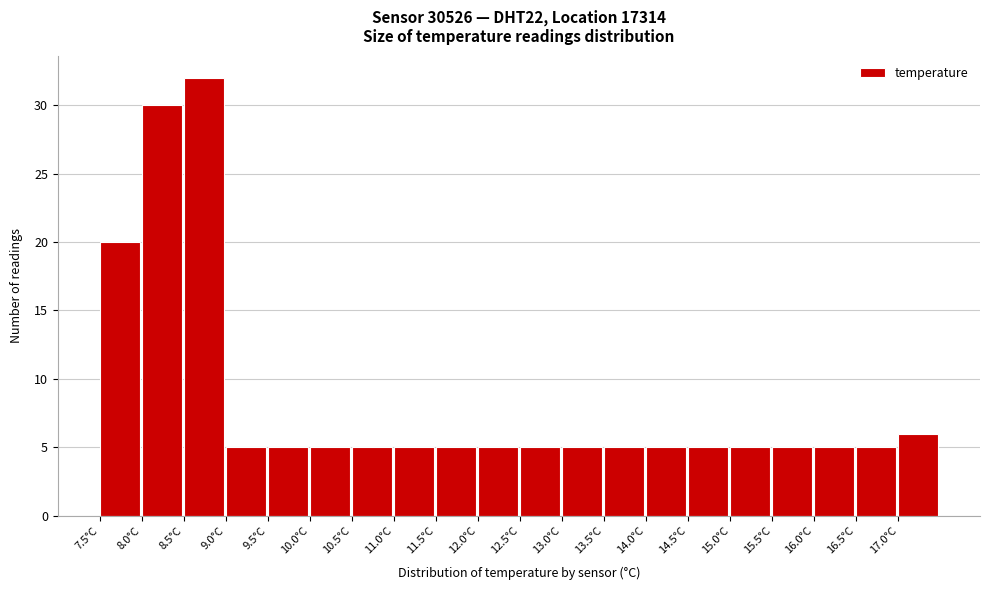

Reading left to right, list every bar in this chart as the range it spans on the x-axis followed by its height. The values are not printed on the chart, so give them approximately, as read against the axis.

7.5 to 8.0: 20
8.0 to 8.5: 30
8.5 to 9.0: 32
9.0 to 9.5: 5
9.5 to 10.0: 5
10.0 to 10.5: 5
10.5 to 11.0: 5
11.0 to 11.5: 5
11.5 to 12.0: 5
12.0 to 12.5: 5
12.5 to 13.0: 5
13.0 to 13.5: 5
13.5 to 14.0: 5
14.0 to 14.5: 5
14.5 to 15.0: 5
15.0 to 15.5: 5
15.5 to 16.0: 5
16.0 to 16.5: 5
16.5 to 17.0: 5
17.0 to 17.5: 6